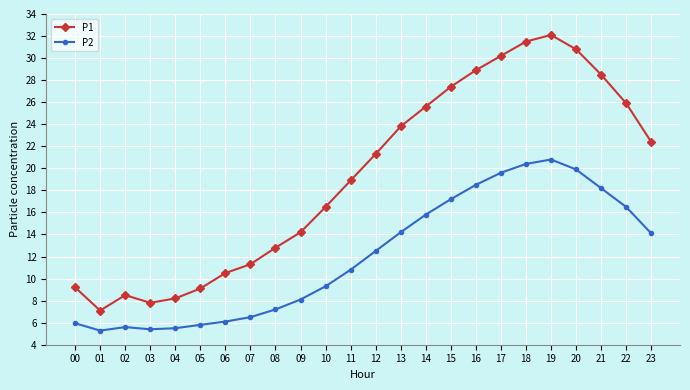

Where is P2 nearest to the value 13?

12